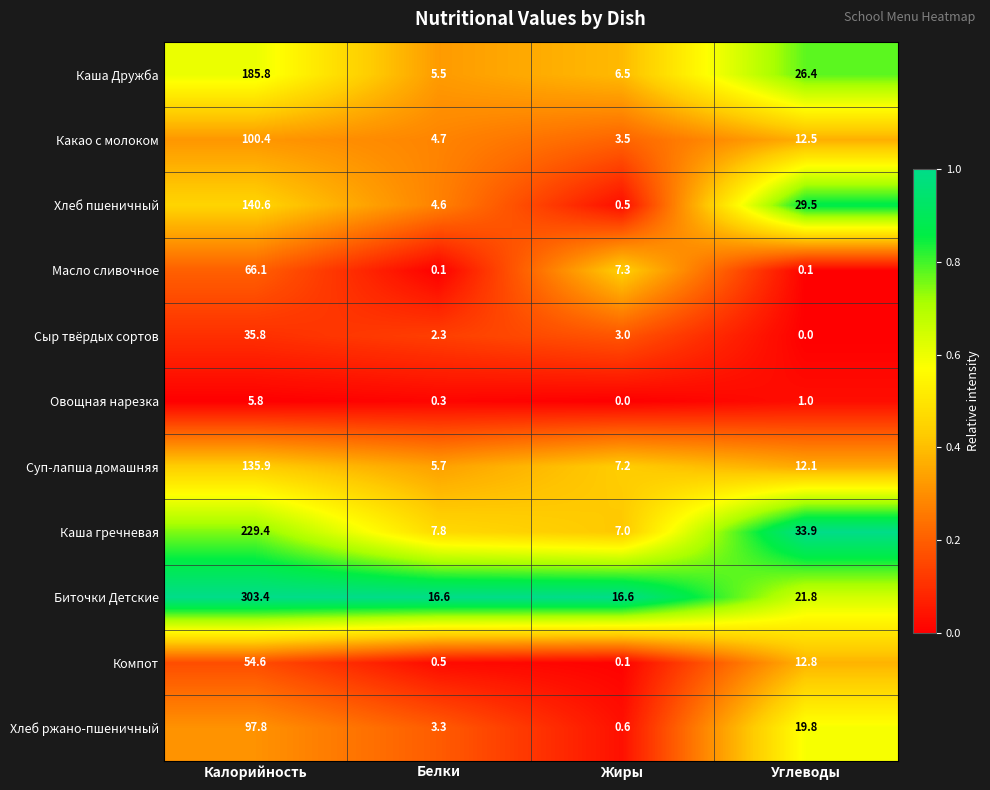

The value of Масло сливочное at Углеводы is 0.1. True or false?

True